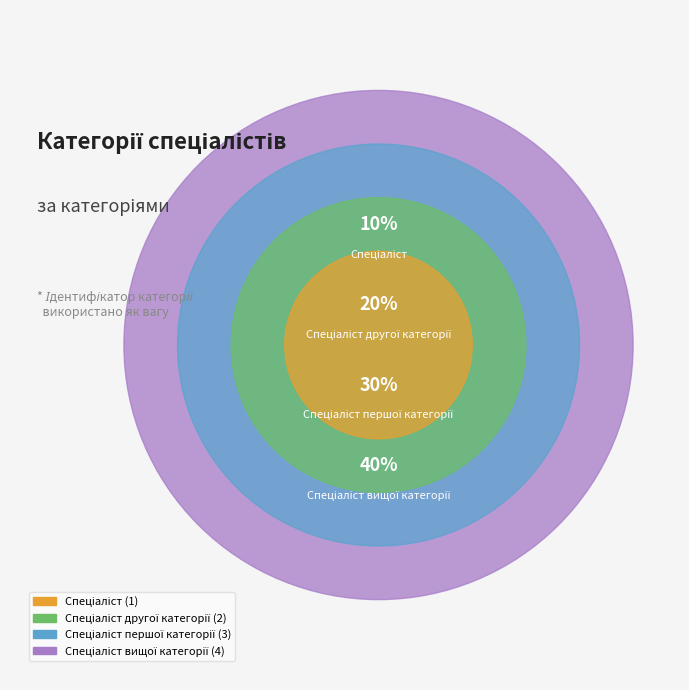

What percentage is NOT represented by Спеціаліст першої категорії?

70.0%